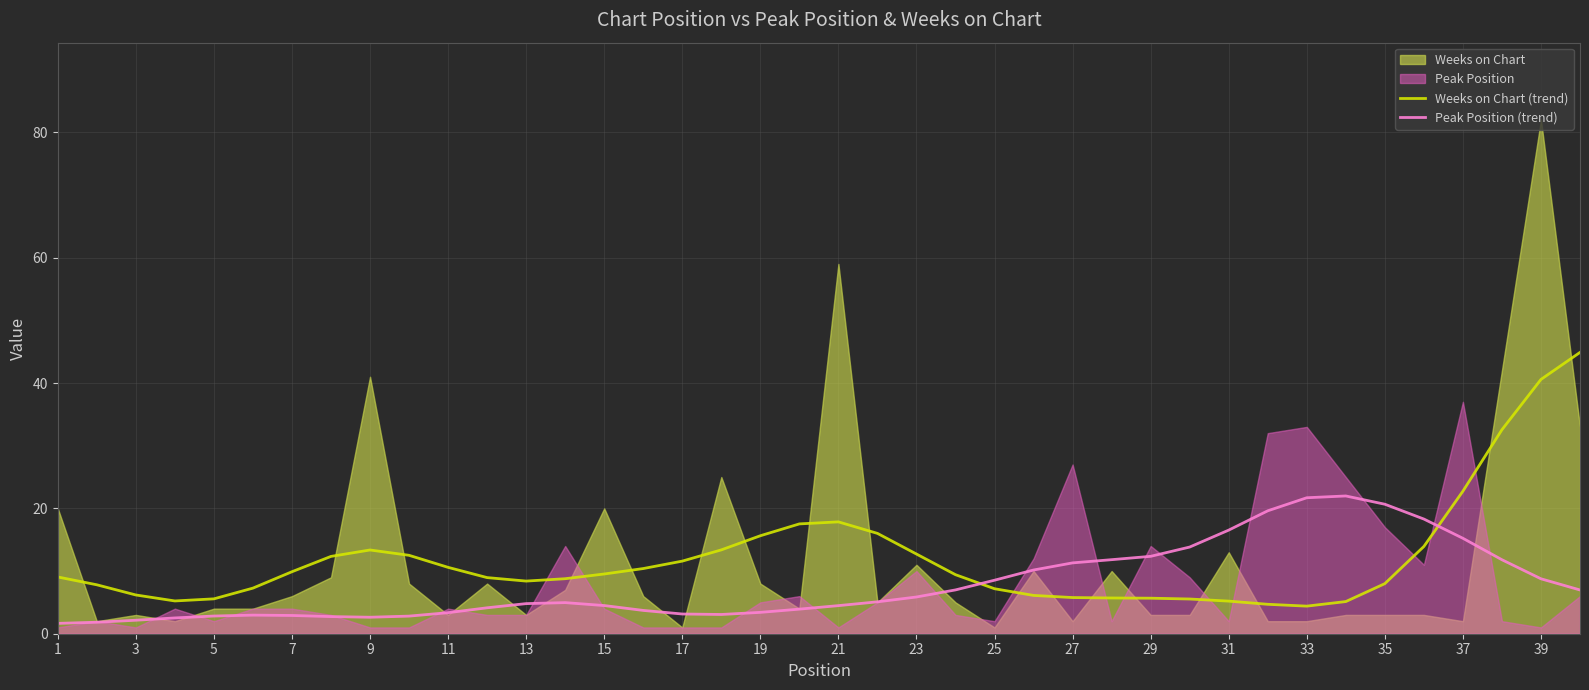

What is the maximum value for Peak Position (trend)?

22.0